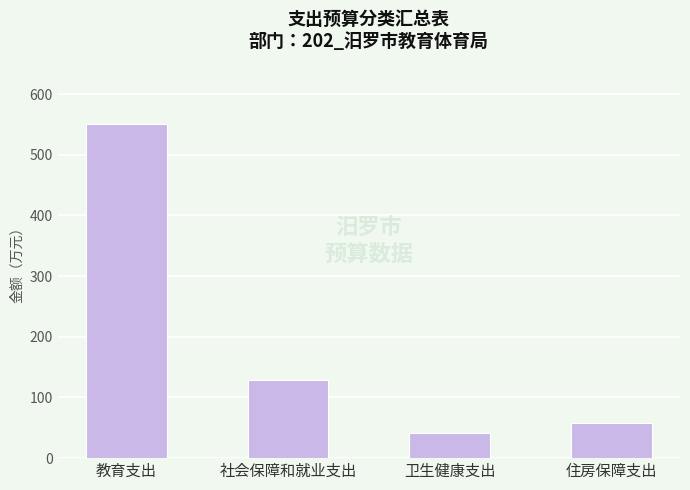

What is the difference between the second highest and second lowest values?

70.9